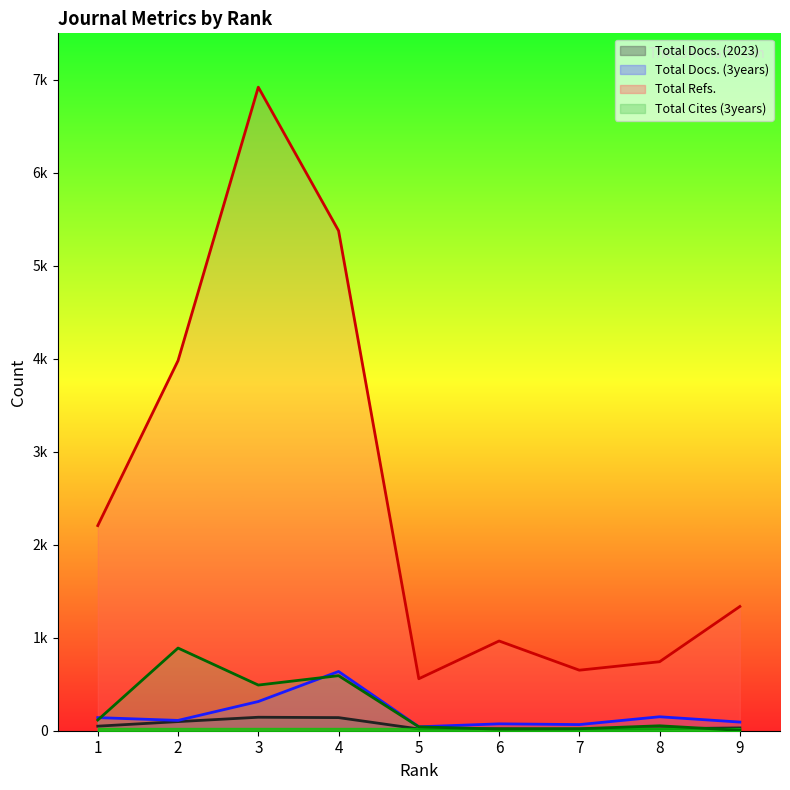

How many values in the Total Refs. series exceed 1336?

4